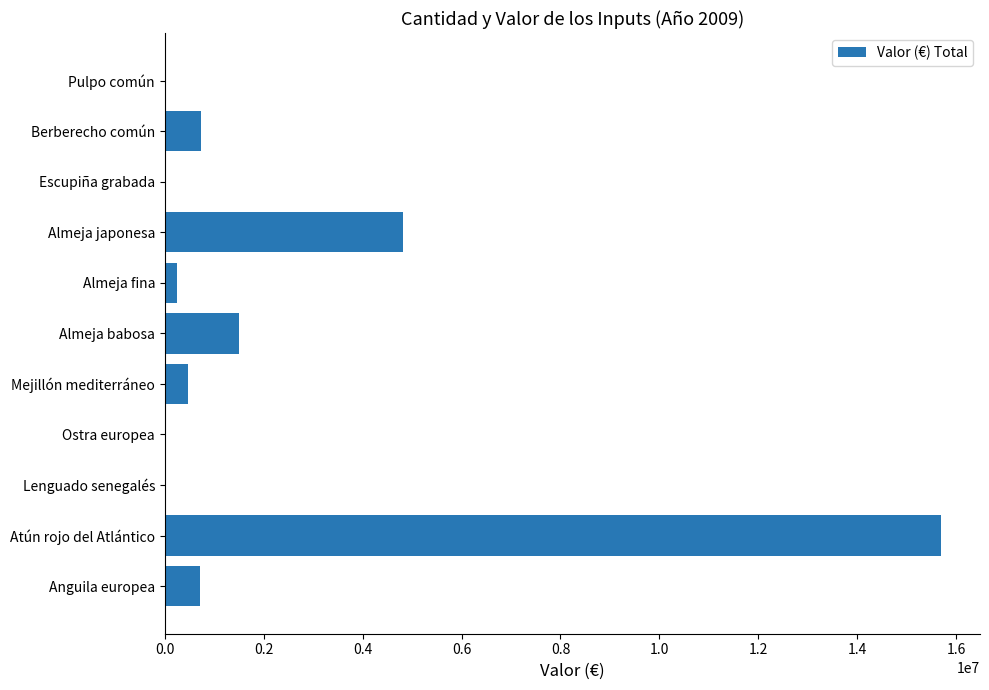

What is the average value?

2197896.2